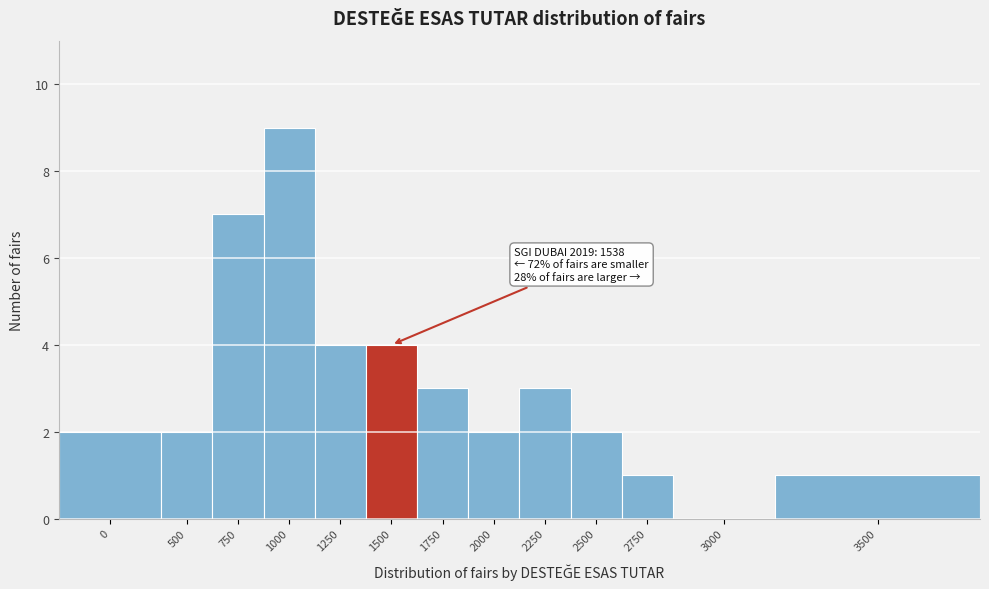

Reading right to left, extract all data points from this chart.

3500=1	3000=0	2750=1	2500=2	2250=3	2000=2	1750=3	1500=4	1250=4	1000=9	750=7	500=2	0=2